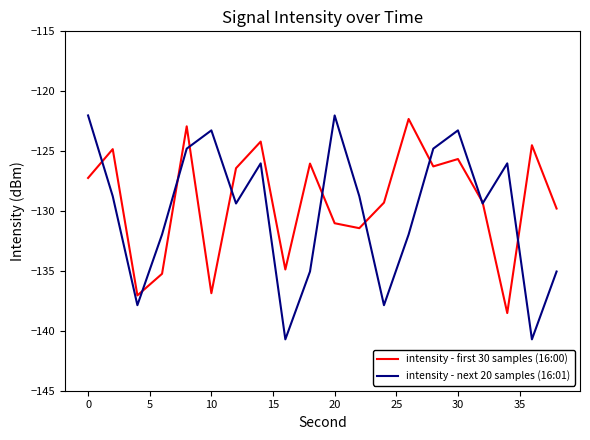

Which series has the widest spread of values?

intensity - next 20 samples (16:01)